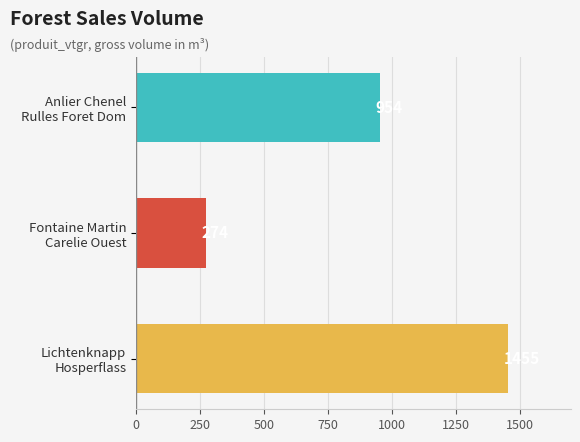

What is the sum of all values?

2682.9